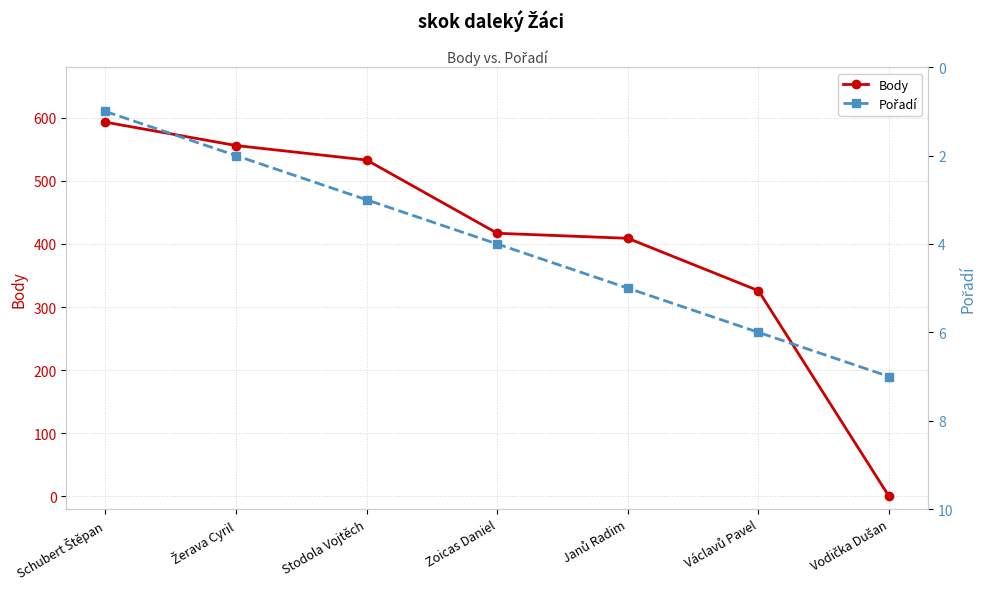

Which series has the largest total across all categories?

Body